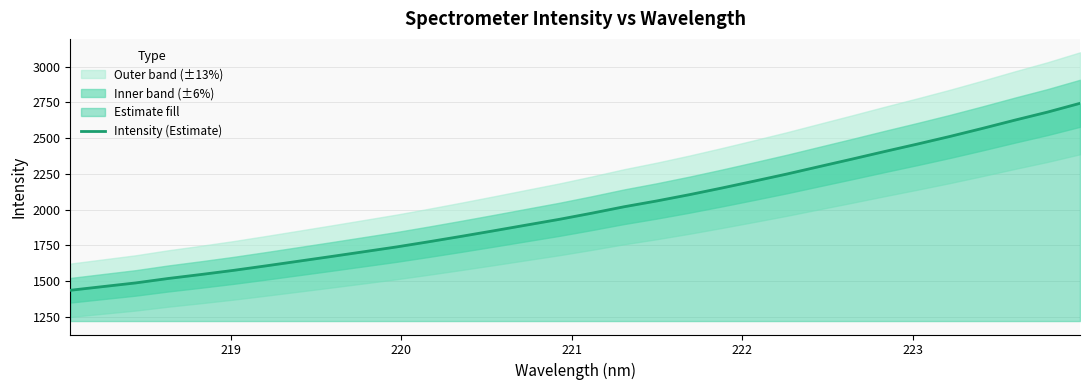

What is the minimum value shown in the chart?

1435.4